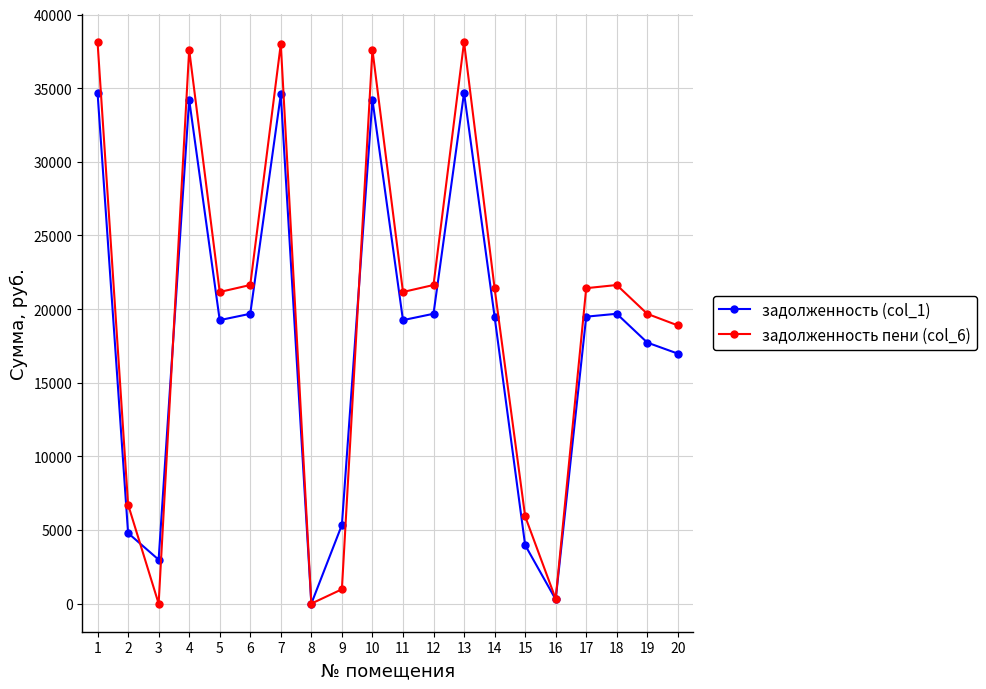

Which series has the largest range (max minus min)?

задолженность пени (col_6)